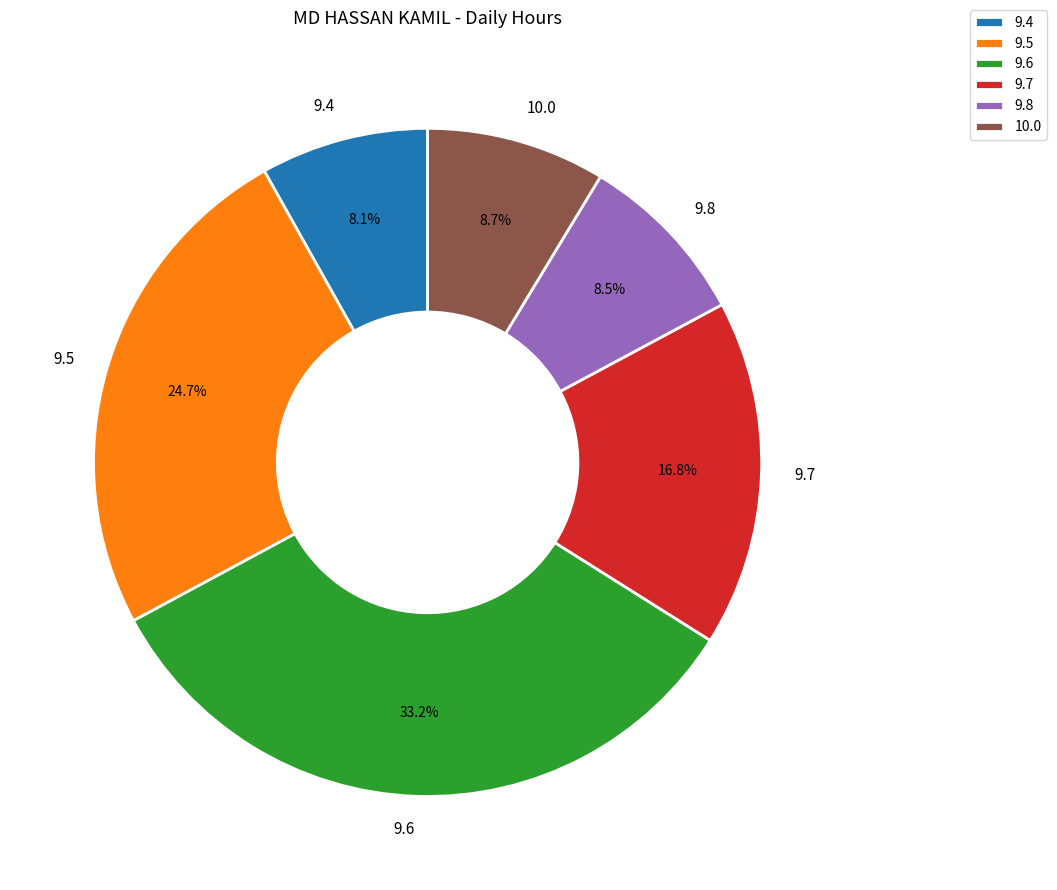

What percentage is NOT represented by 9.4?

91.9%